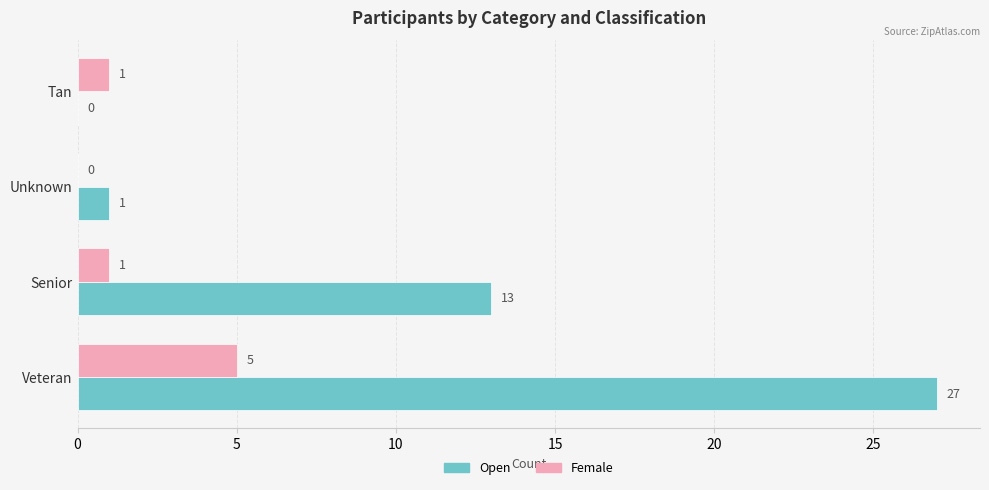

How many data points does each series have?

4